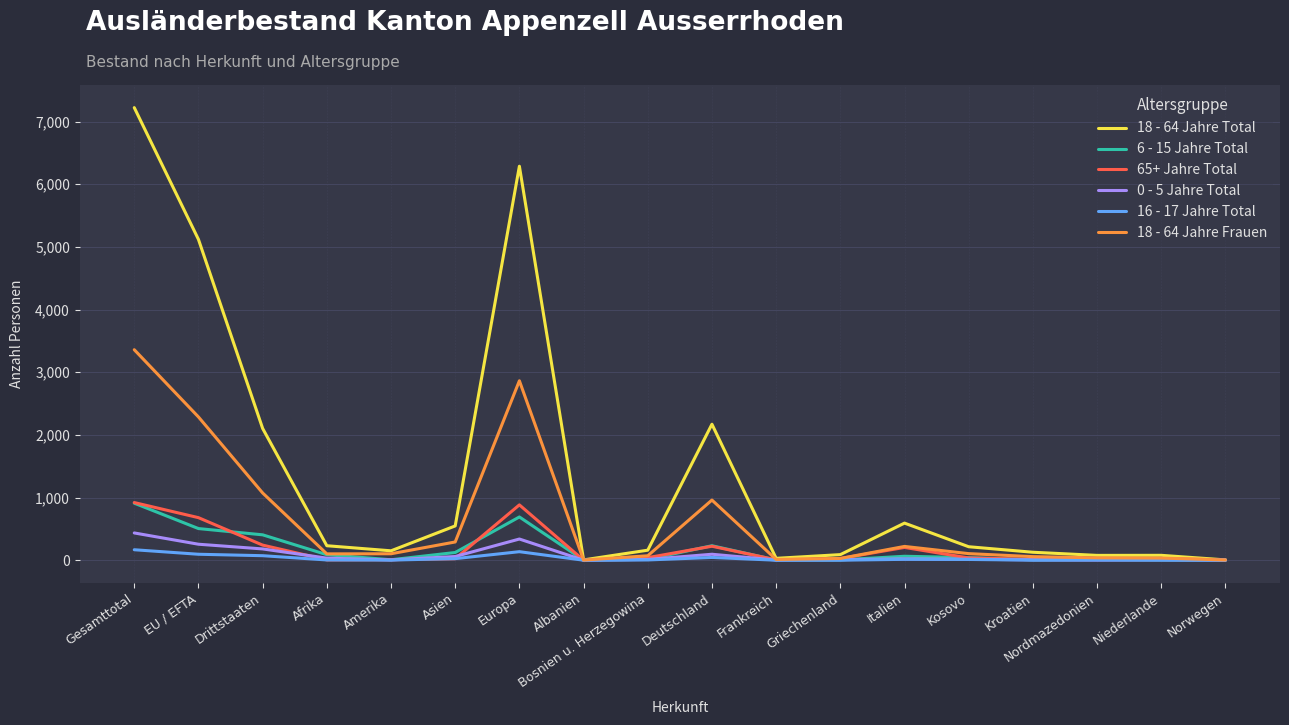

What is the difference between the 18 - 64 Jahre Total values at Albanien and Europa?

6282